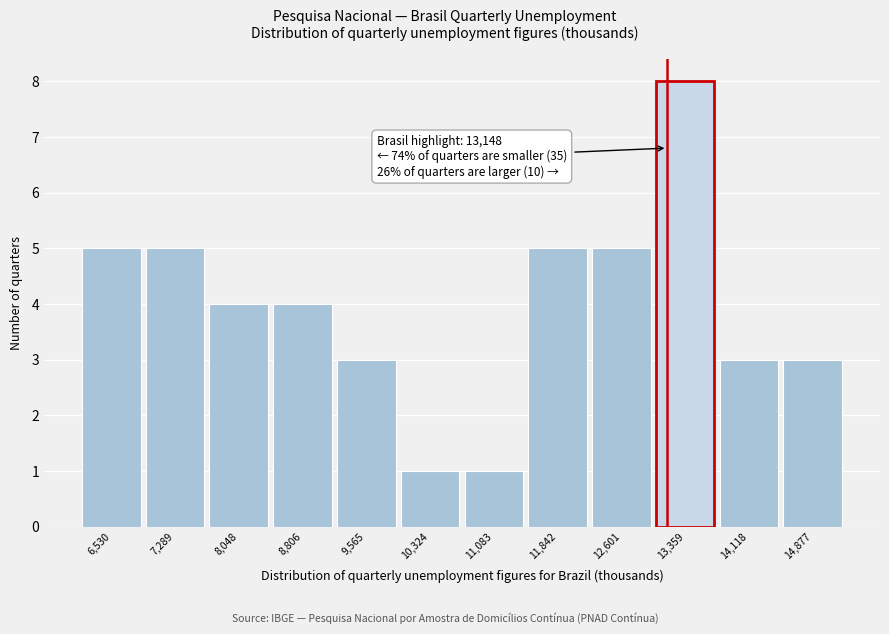

Which range on the x-axis has the tallest bar?

13000 to 13700